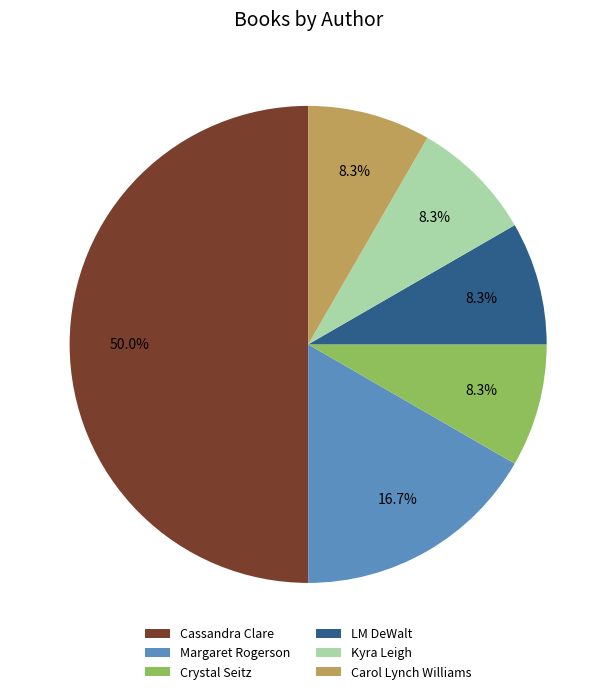

Combined, do Cassandra Clare and LM DeWalt account for over 50%?

Yes